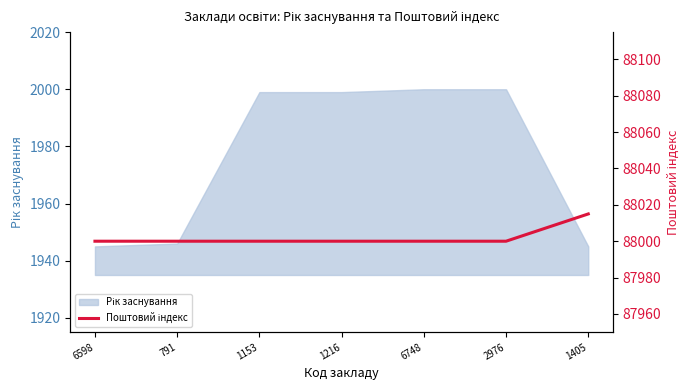

True or false: the data has more than 1 interior local peaks.

False